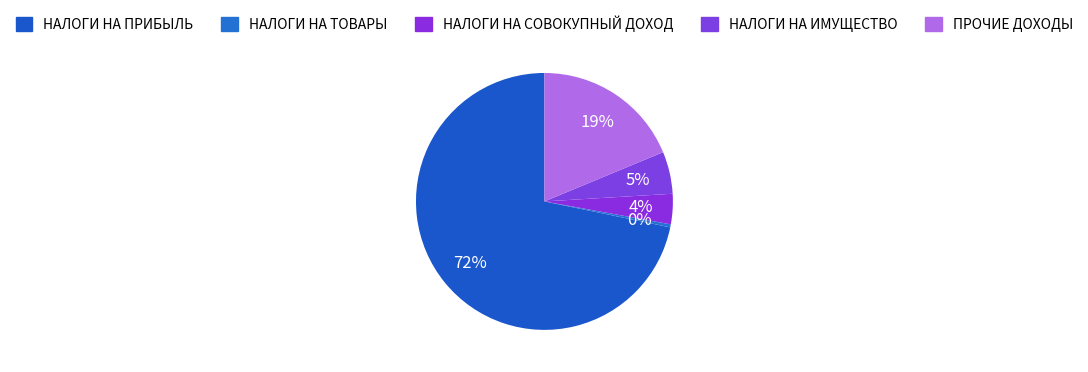

Count the number of slices in the pie.

5